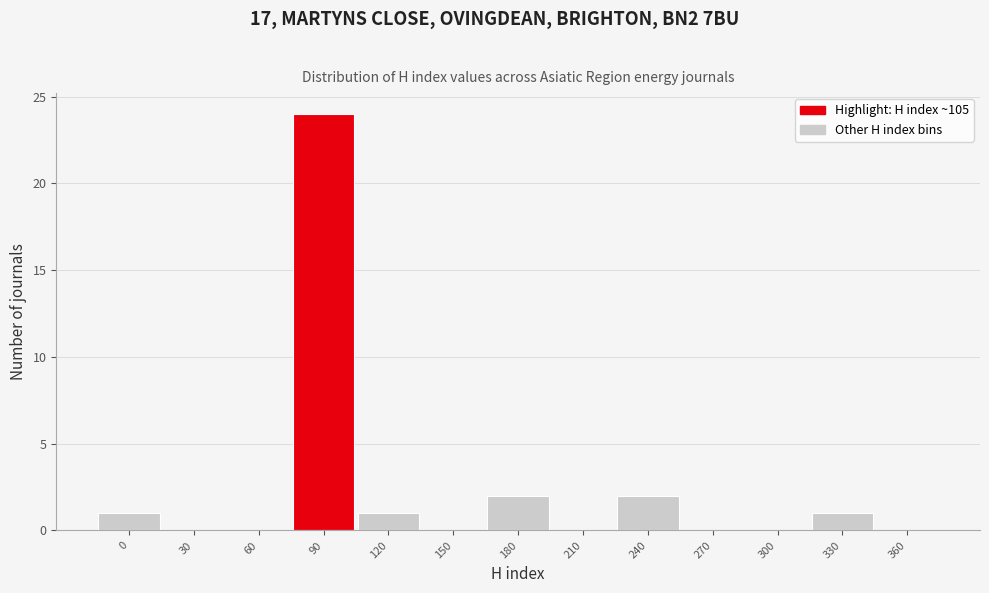

Reading left to right, list all the values displayed in this chart.

0=1	30=0	60=0	90=24	120=1	150=0	180=2	210=0	240=2	270=0	300=0	330=1	360=0